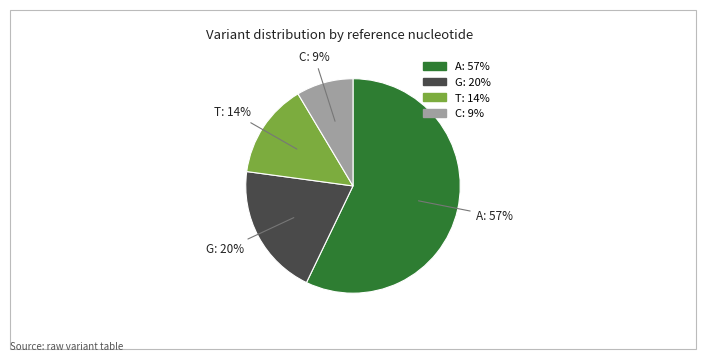

To the nearest percent, what percentage of the pie is A?

57%